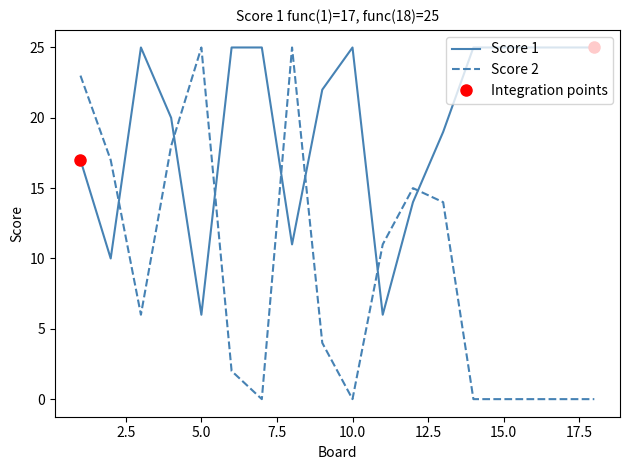

In Score 1, how many points are lower than both neighbors (excluding endpoints)?

4